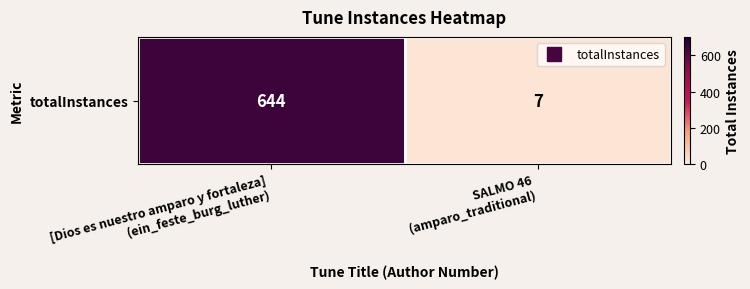

True or false: the data shows 1054 at [Dios es nuestro amparo y fortaleza]
(ein_feste_burg_luther).

False